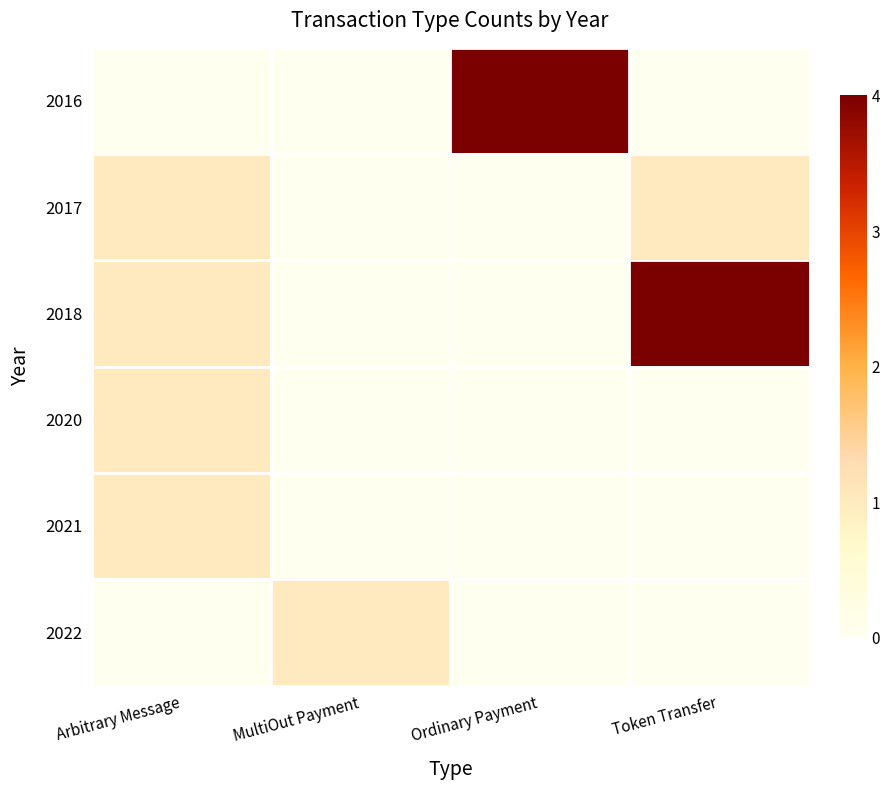

Reading right to left, what are all the values shown in this chart?

2016: Token Transfer=0	Ordinary Payment=4	MultiOut Payment=0	Arbitrary Message=0
2017: Token Transfer=1	Ordinary Payment=0	MultiOut Payment=0	Arbitrary Message=1
2018: Token Transfer=4	Ordinary Payment=0	MultiOut Payment=0	Arbitrary Message=1
2020: Token Transfer=0	Ordinary Payment=0	MultiOut Payment=0	Arbitrary Message=1
2021: Token Transfer=0	Ordinary Payment=0	MultiOut Payment=0	Arbitrary Message=1
2022: Token Transfer=0	Ordinary Payment=0	MultiOut Payment=1	Arbitrary Message=0